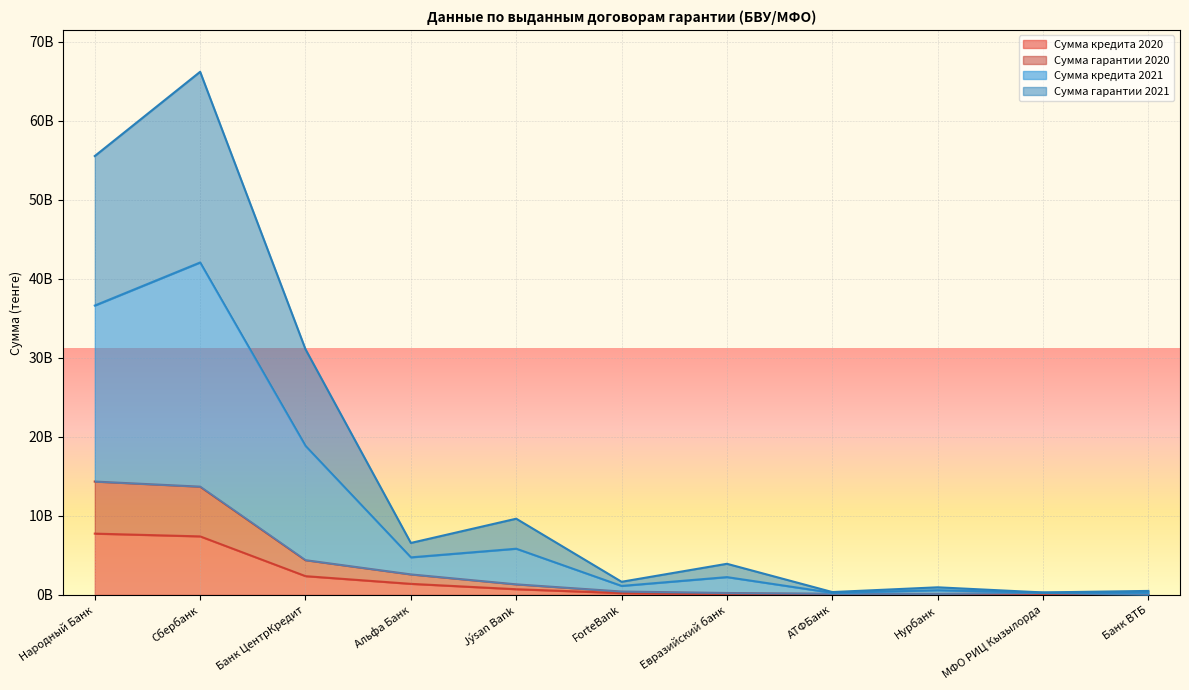

True or false: Сумма кредита 2021 has a value of 76001548998.7 at Народный Банк.

False